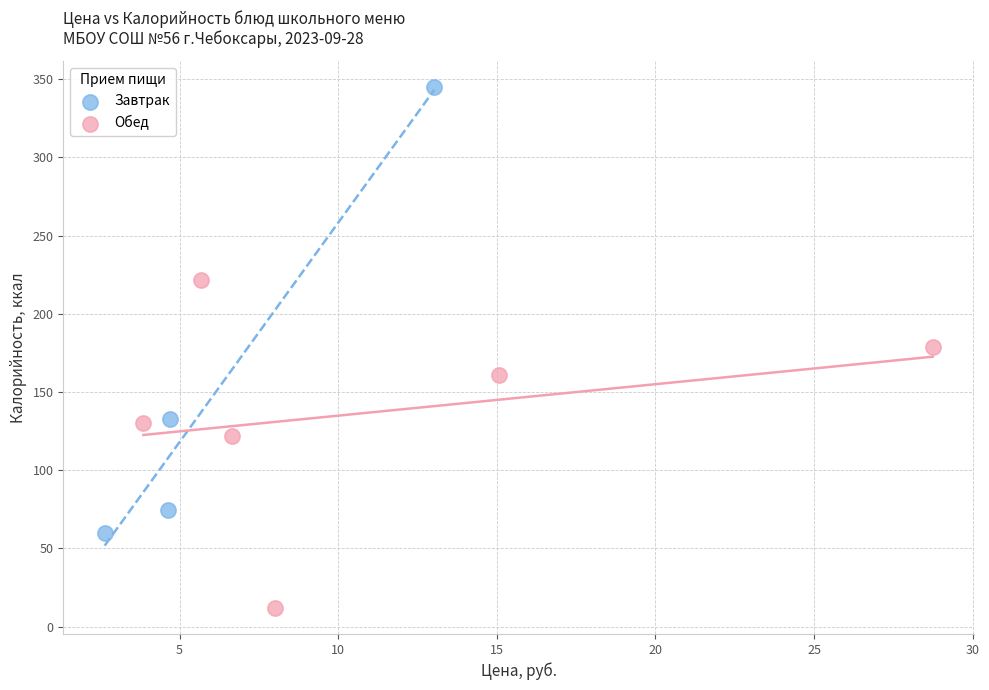

Which series has the widest spread of Y values?

Завтрак